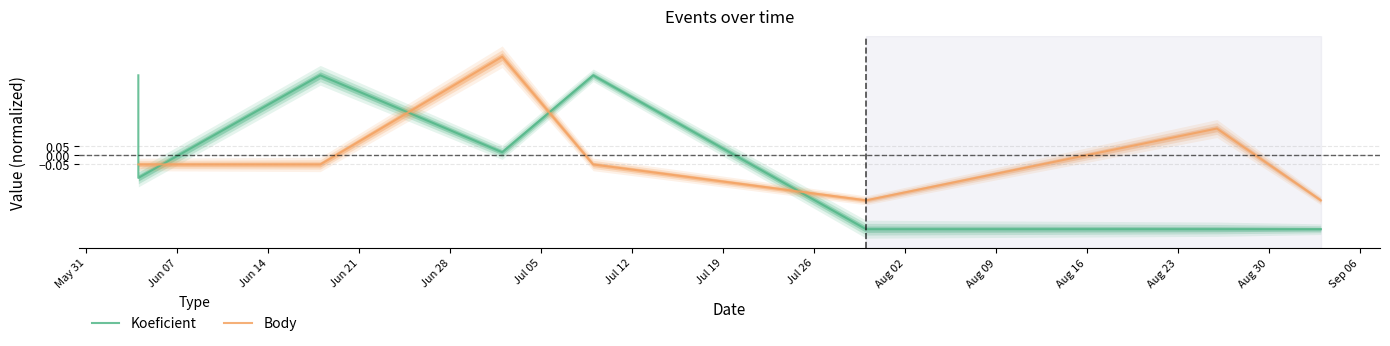

Reading right to left, list all the values displayed in this chart.

Koeficient: -0.4	-0.4	-0.4	0.4	0.0	0.4	-0.1	0.4
Body: -0.2	0.1	-0.2	-0.1	0.6	-0.1	-0.1	-0.1